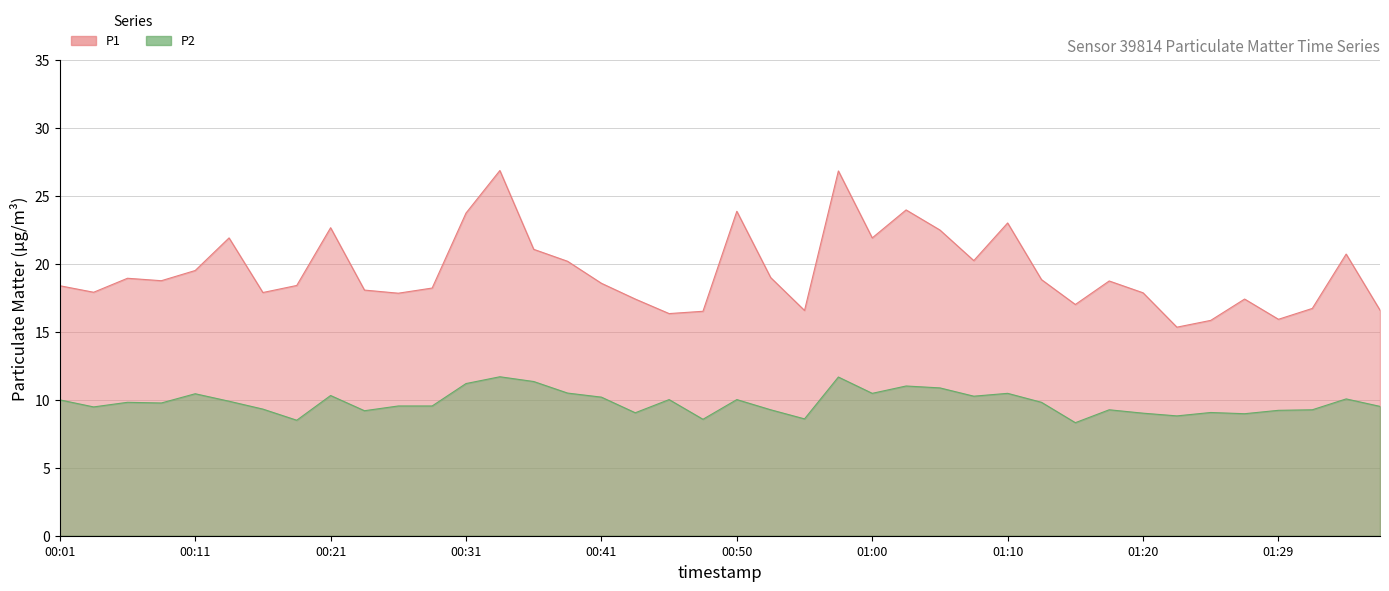

The P2 series shows 11.7 at 00:58. True or false?

True